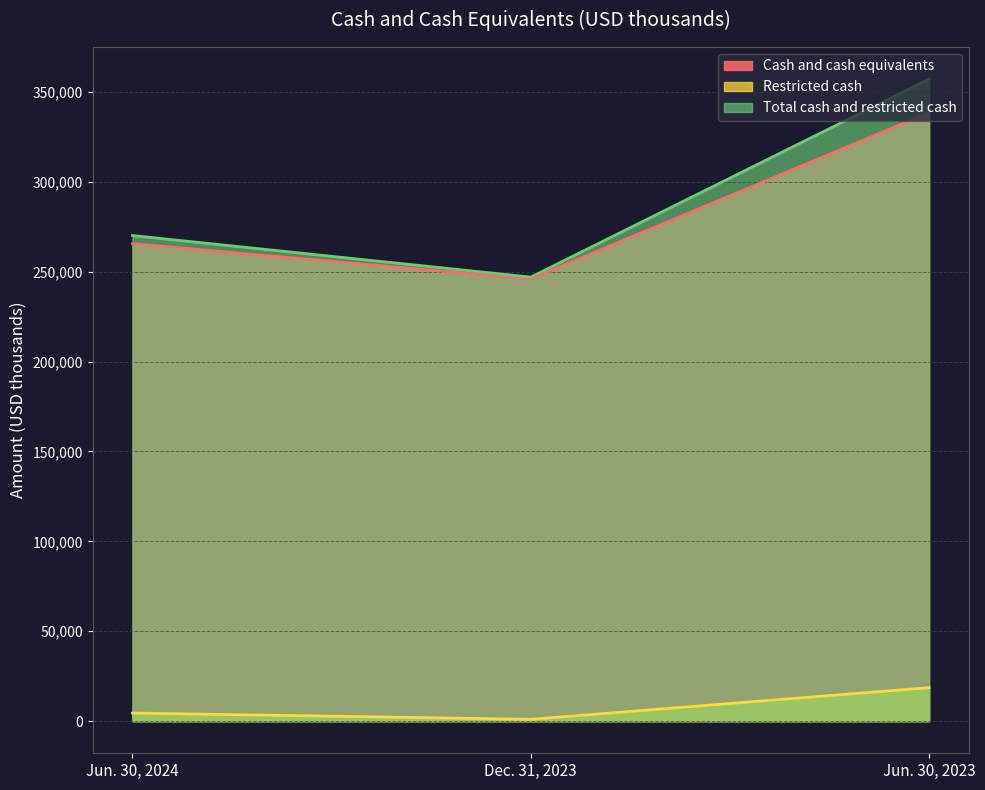

Rank the categories by Cash and cash equivalents value from lowest to highest.

Dec. 31, 2023, Jun. 30, 2024, Jun. 30, 2023